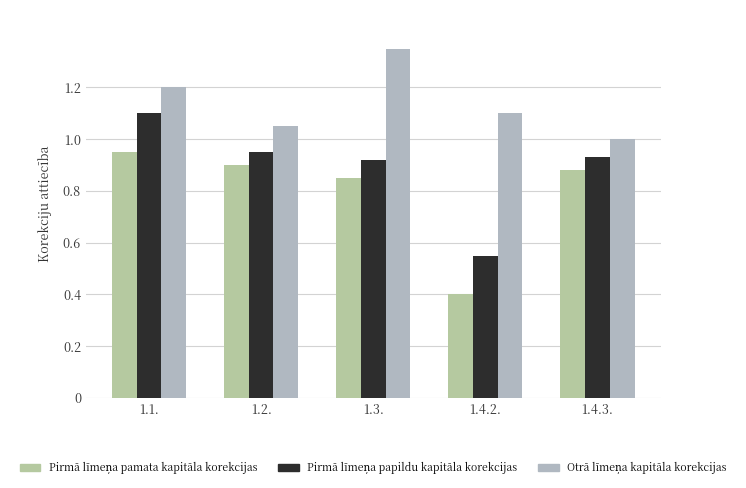

Rank the series at 1.4.3. from highest to lowest value.

Otrā līmeņa kapitāla korekcijas, Pirmā līmeņa papildu kapitāla korekcijas, Pirmā līmeņa pamata kapitāla korekcijas